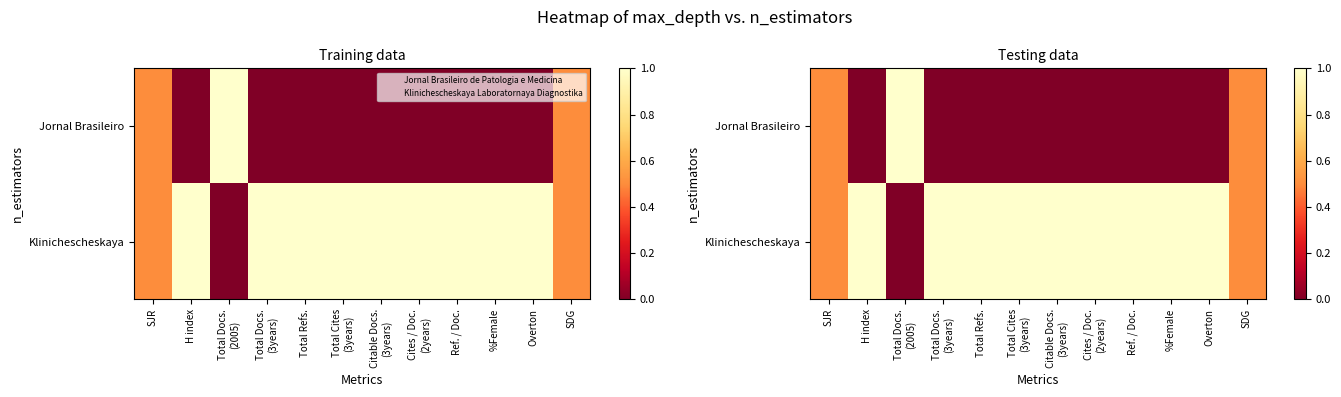

What is the difference between the maximum and minimum values in the Klinichescheskaya series?

1.0